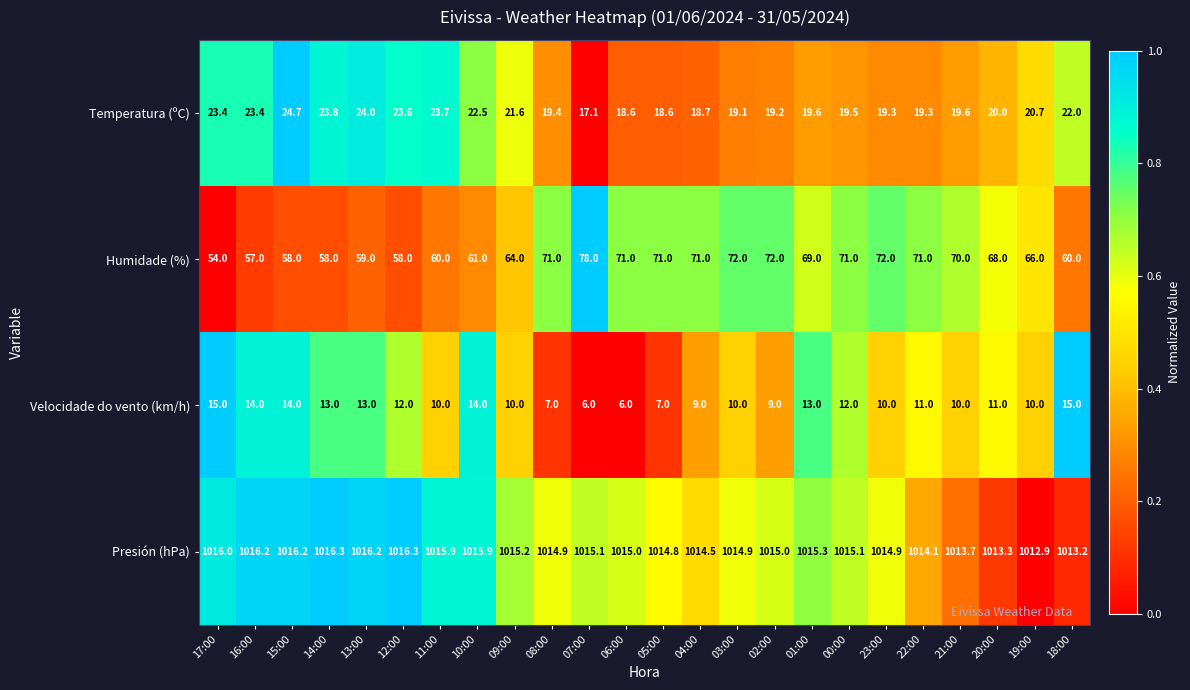

Rank the series by their maximum value, from highest to lowest.

Presión (hPa), Humidade (%), Temperatura (ºC), Velocidade do vento (km/h)